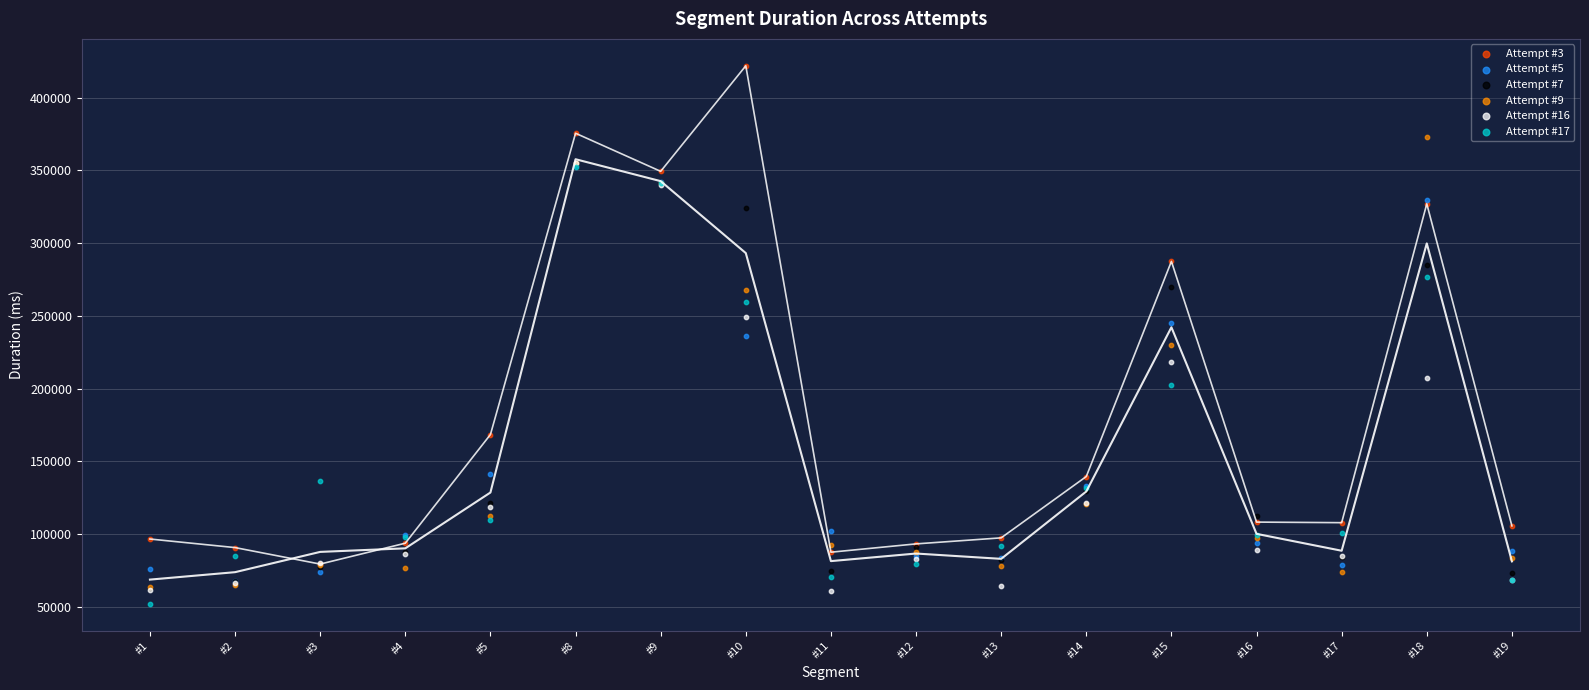

Which series reaches the maximum Y coordinate?

Attempt #3